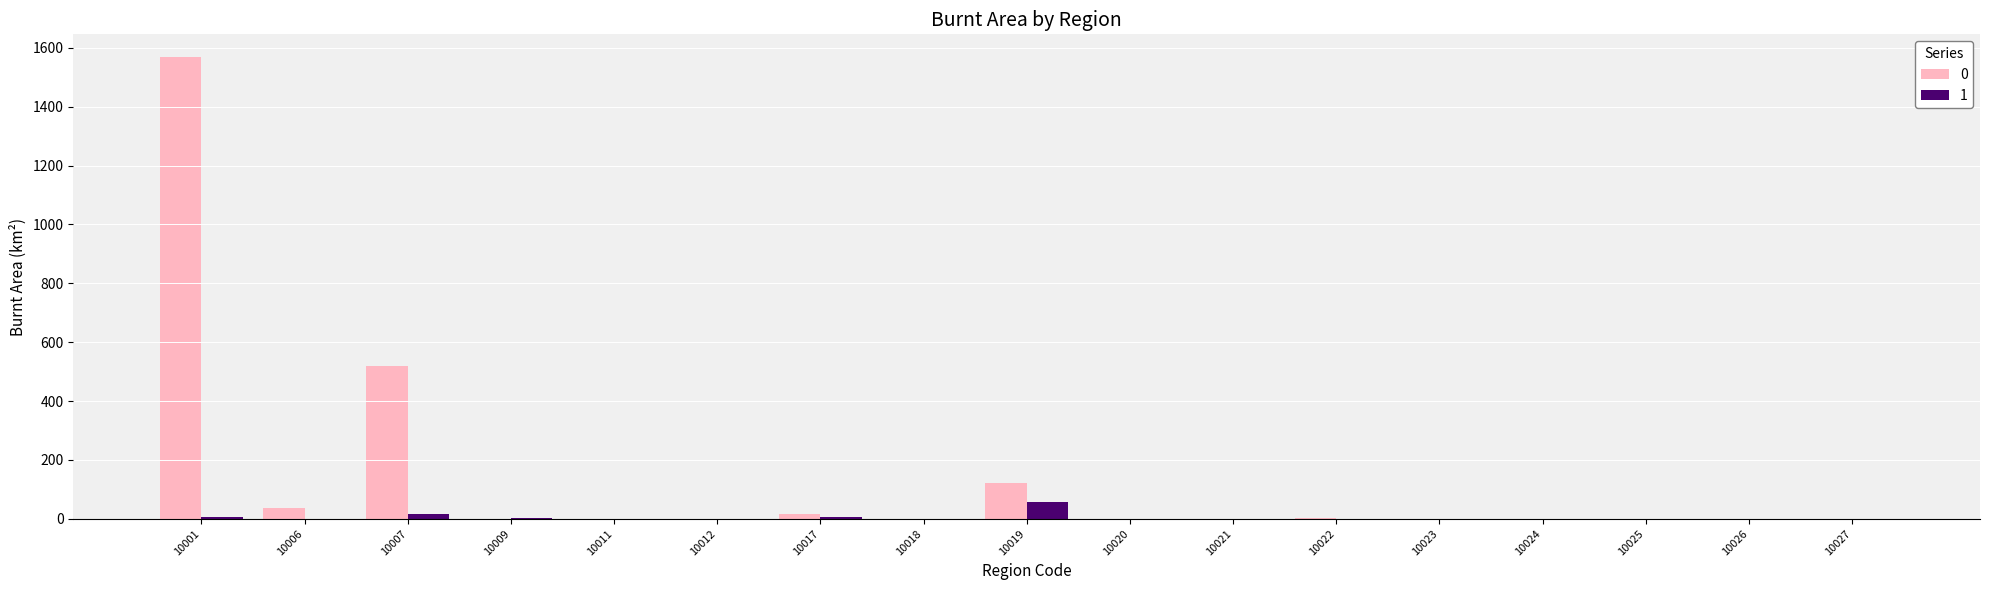

What is the sum of all 0 values?

2263.2